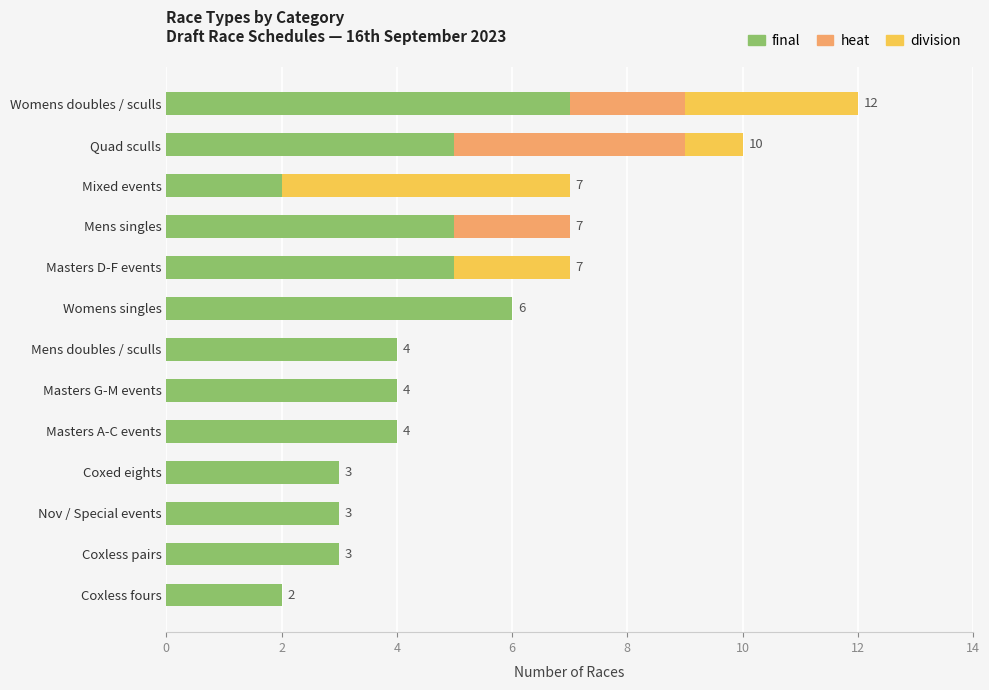

Read the final value at Mens doubles / sculls.

4